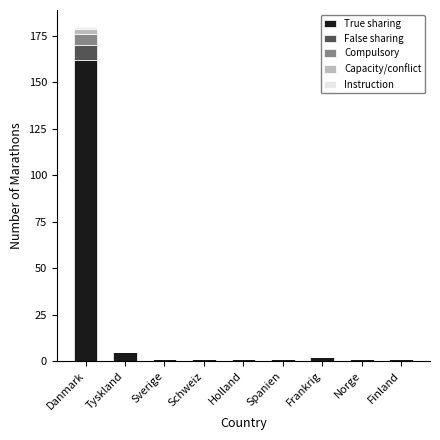

Count the number of data series in this chart.

5